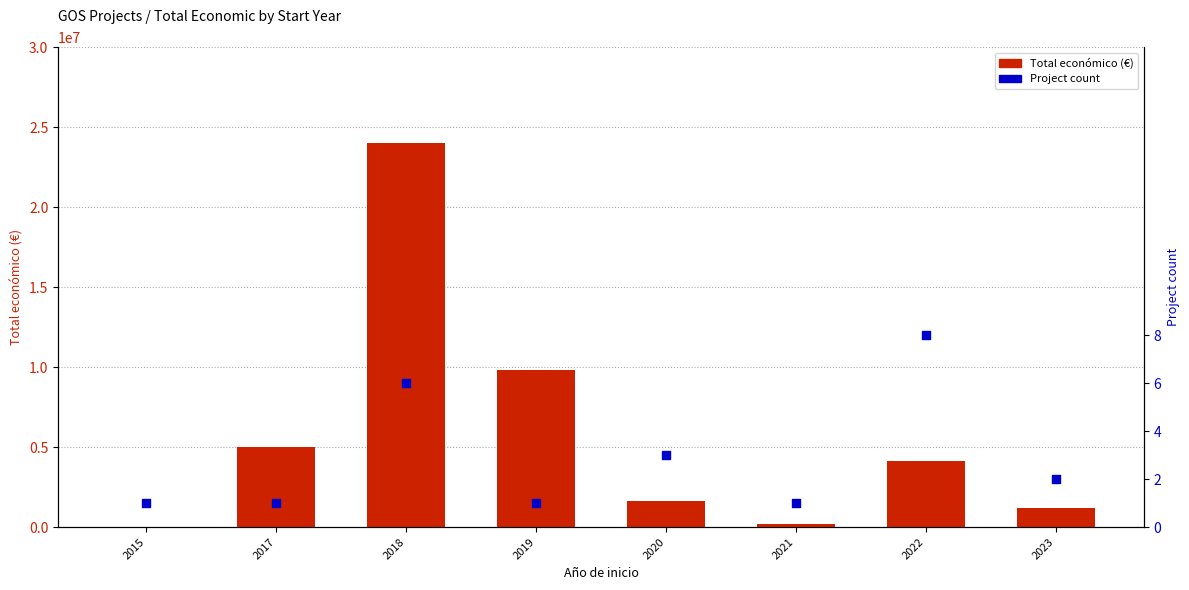

Is the value of Project count at 2018 greater than the value of Total económico at 2018?

No